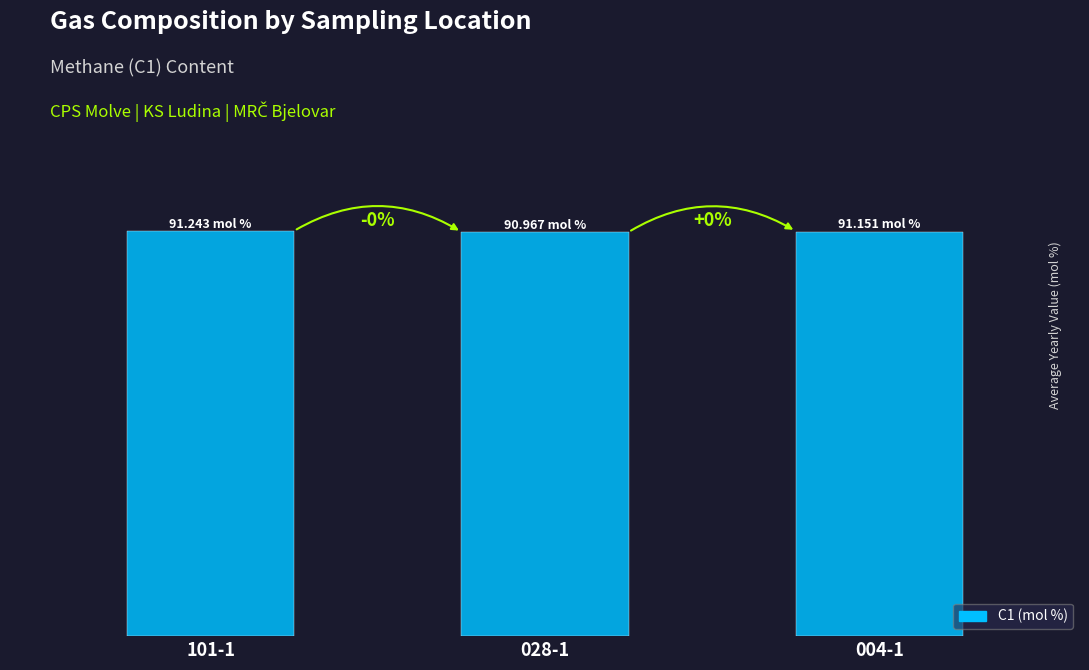

What is the label of the 2nd bar from the left?

028-1